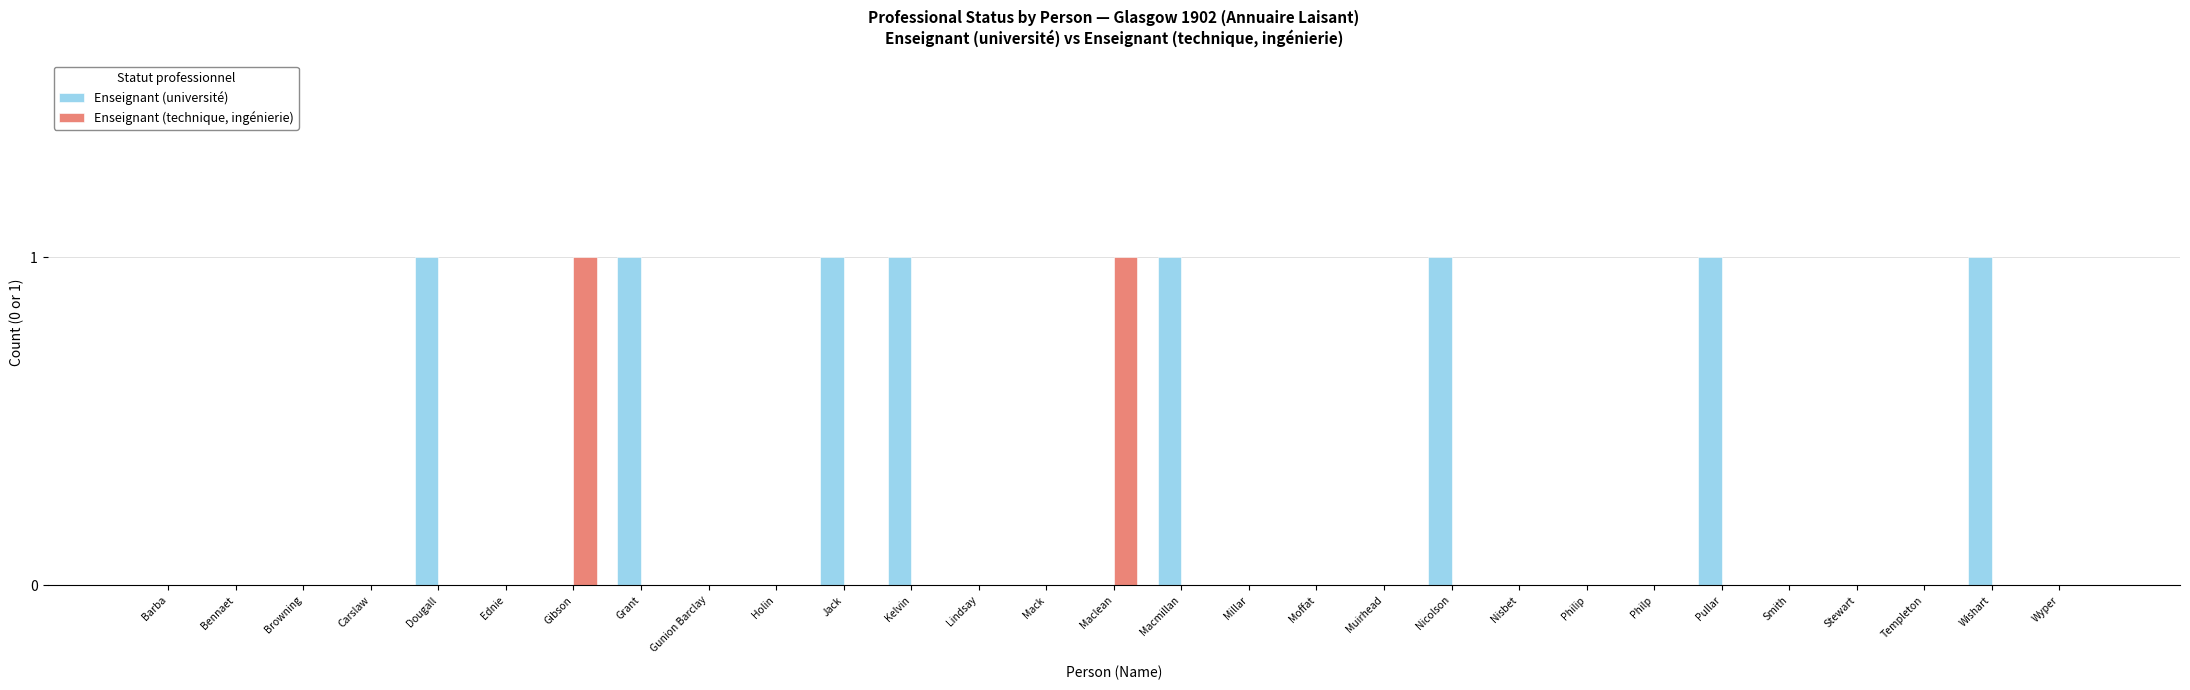

The value of Enseignant (université) at Wishart is 1. True or false?

True